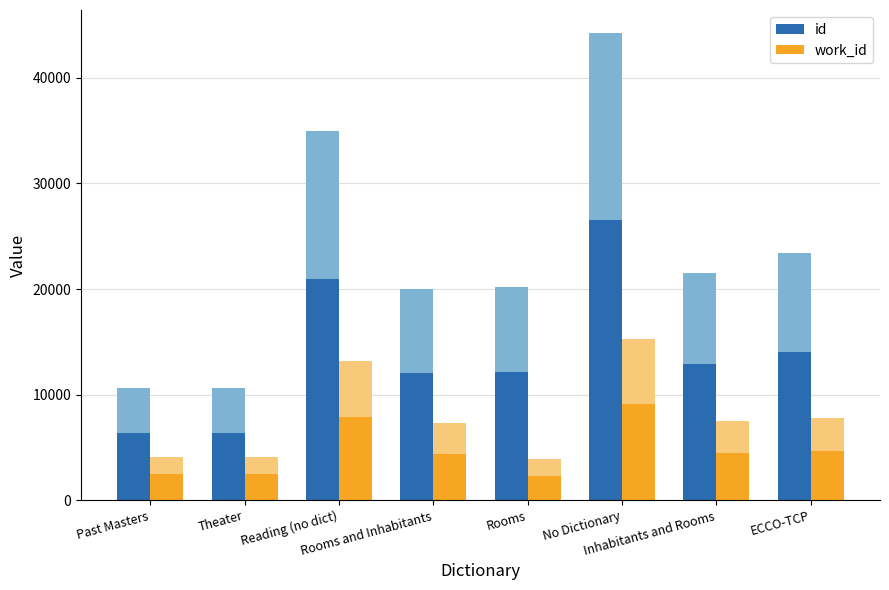

Between Rooms and Inhabitants and Rooms, which series saw the biggest shift?

work_id